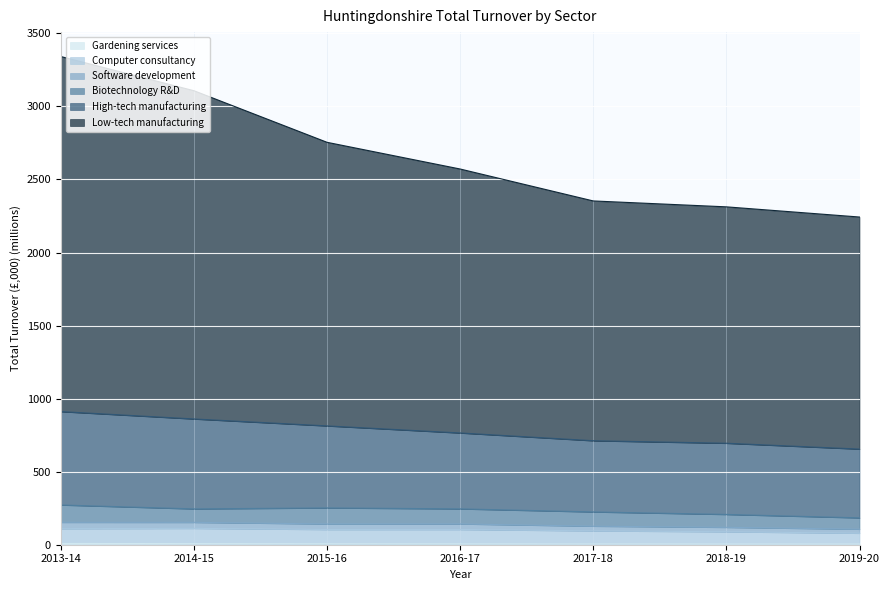

True or false: Computer consultancy has a value of 26.0 at 2019-20.

False